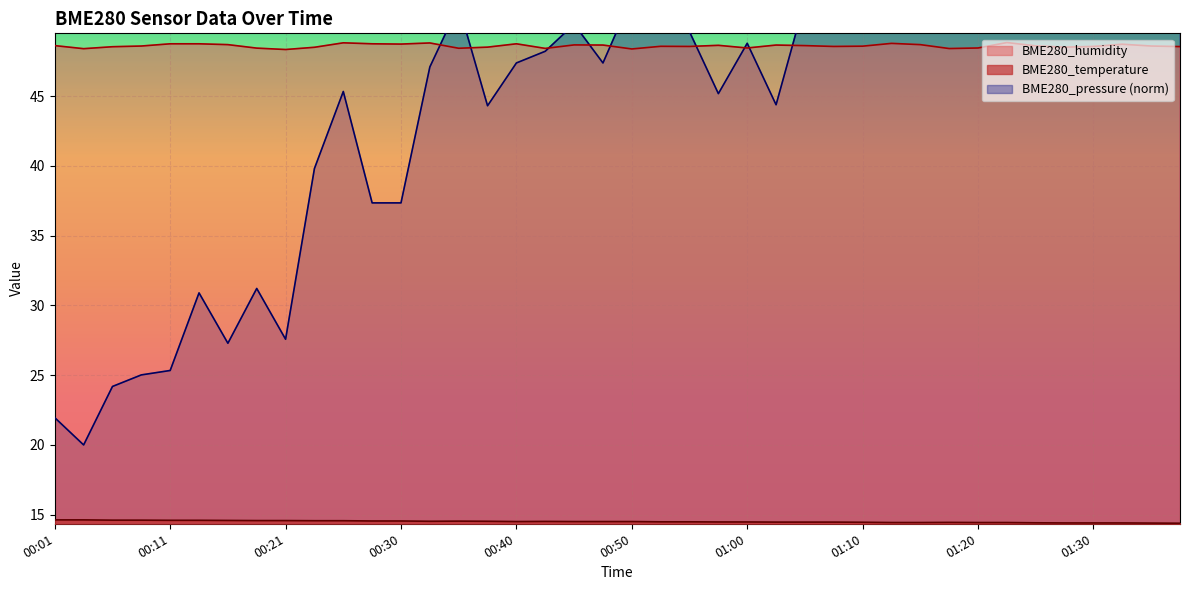

What is the label of the 4th point from the left?

00:08